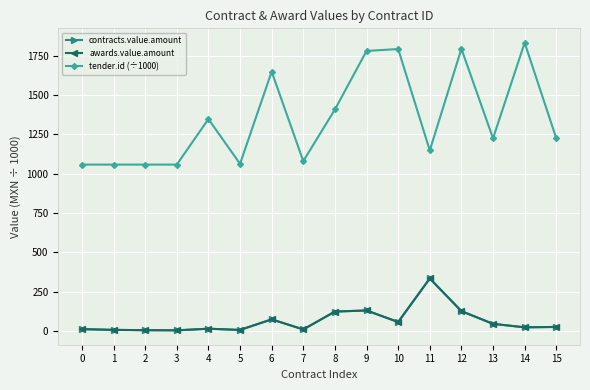

True or false: contracts.value.amount and awards.value.amount intersect in this chart.

False